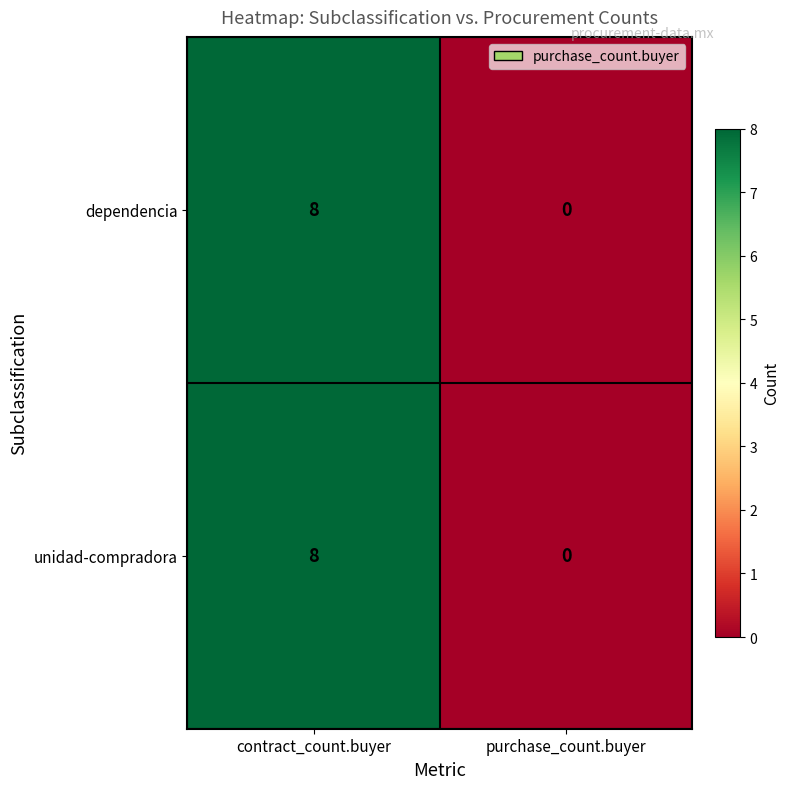

Count the number of data series in this chart.

2